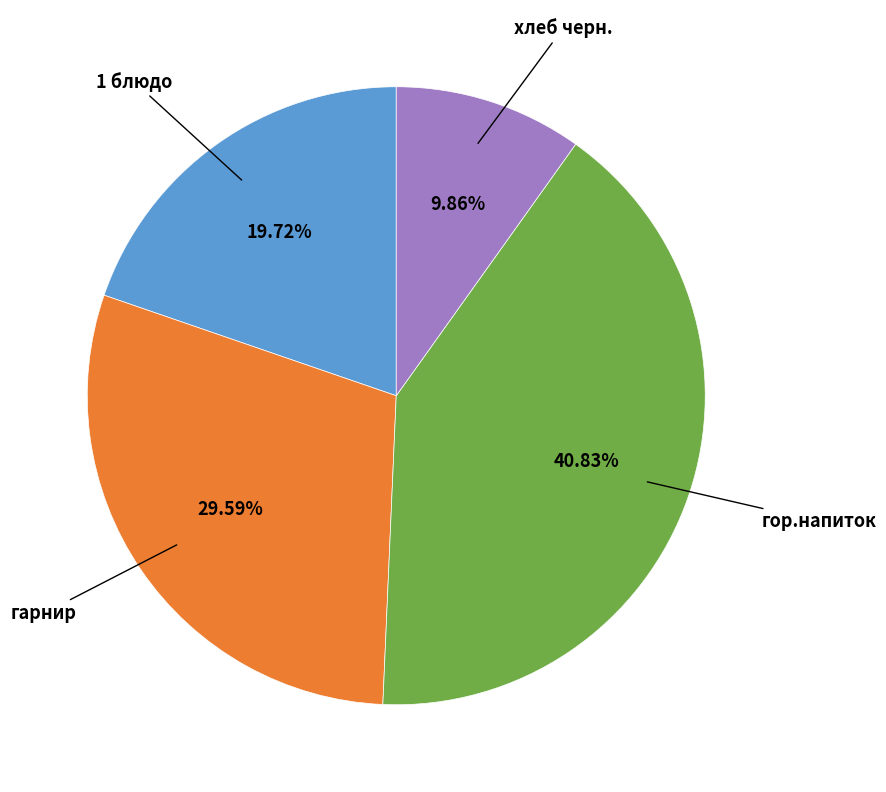

Does any single category account for the majority?

No